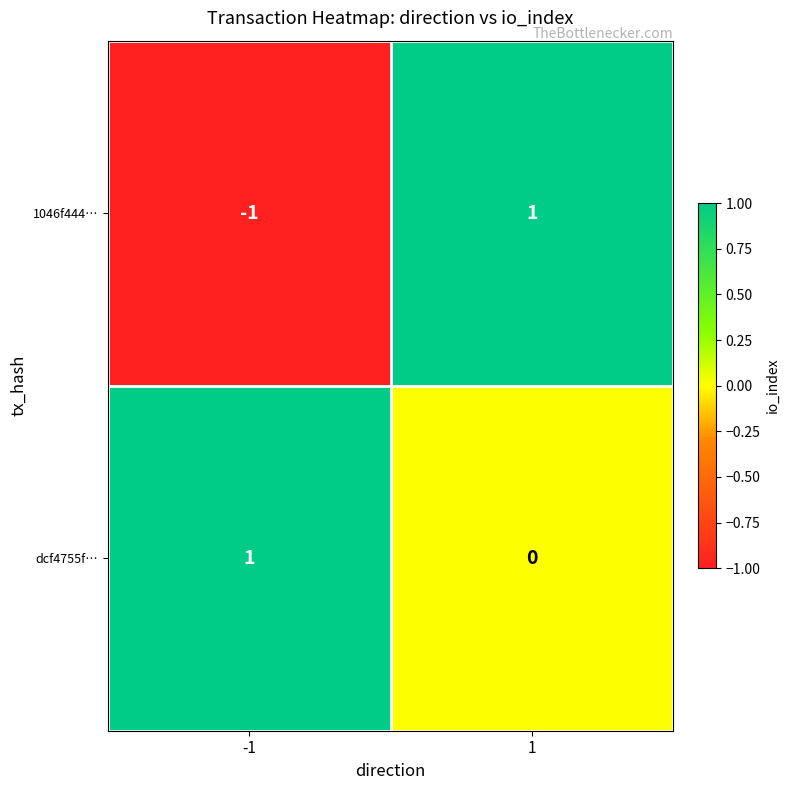

Is the value of 1046f444… at 1 greater than the value of dcf4755f… at 1?

Yes